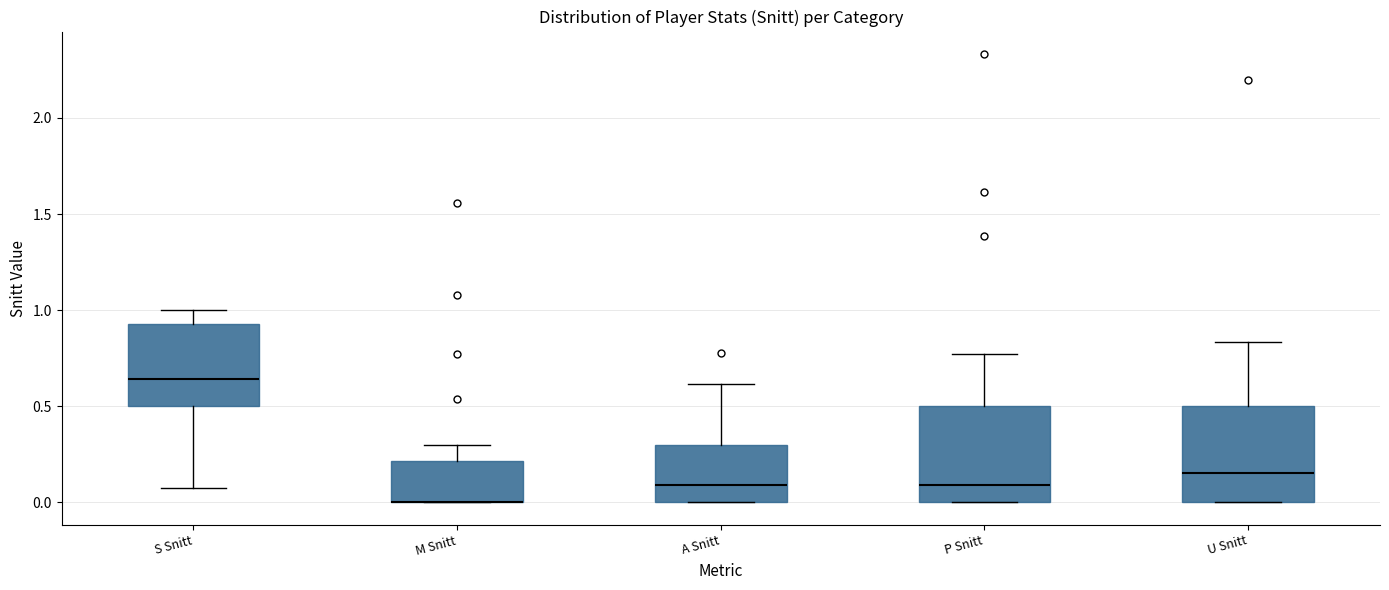

Reading left to right, transcribe this box plot: for each box, give where its median line is, the range the box spans, and where its two whiskers end, as read against the y-axis. The values are not printed on the chart, so give them approximately, as read against the axis.

S Snitt: median 0.65, box 0.50 to 0.95, whiskers 0.05 to 1.00
M Snitt: median 0.00 (drawn on the box's lower edge), box 0.00 to 0.20, whiskers 0.00 to 0.30
A Snitt: median 0.10, box 0.00 to 0.30, whiskers 0.00 to 0.60
P Snitt: median 0.10, box 0.00 to 0.50, whiskers 0.00 to 0.75
U Snitt: median 0.15, box 0.00 to 0.50, whiskers 0.00 to 0.85